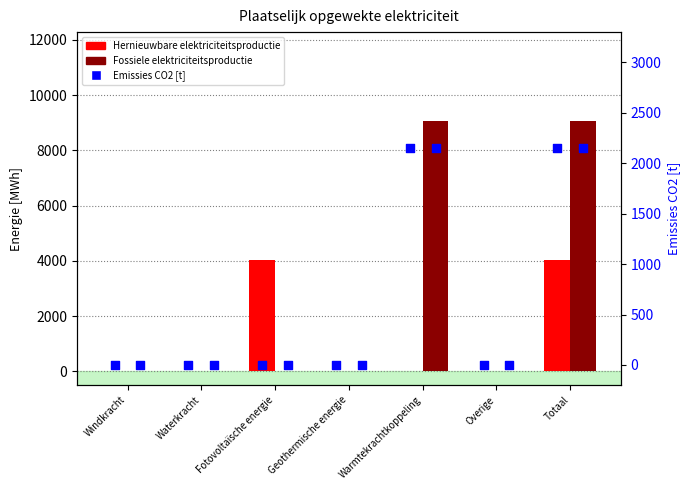

Which series contains the lowest Y value?

Hernieuwbare elektriciteitsproductie